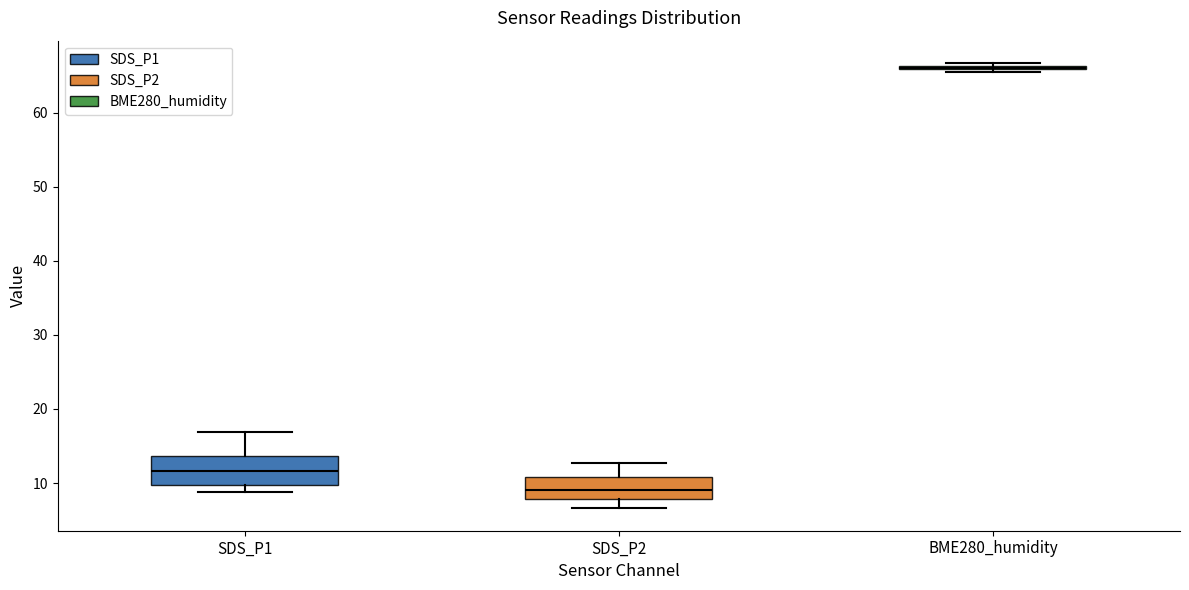

Reading left to right, transcribe this box plot: for each box, give where its median line is, the range the box spans, and where its two whiskers end, as read against the y-axis. The values are not printed on the chart, so give them approximately, as read against the axis.

SDS_P1: median 12, box 10 to 14, whiskers 9 to 17
SDS_P2: median 9, box 8 to 11, whiskers 7 to 13
BME280_humidity: box collapsed to a line at 66, whiskers 65 to 67